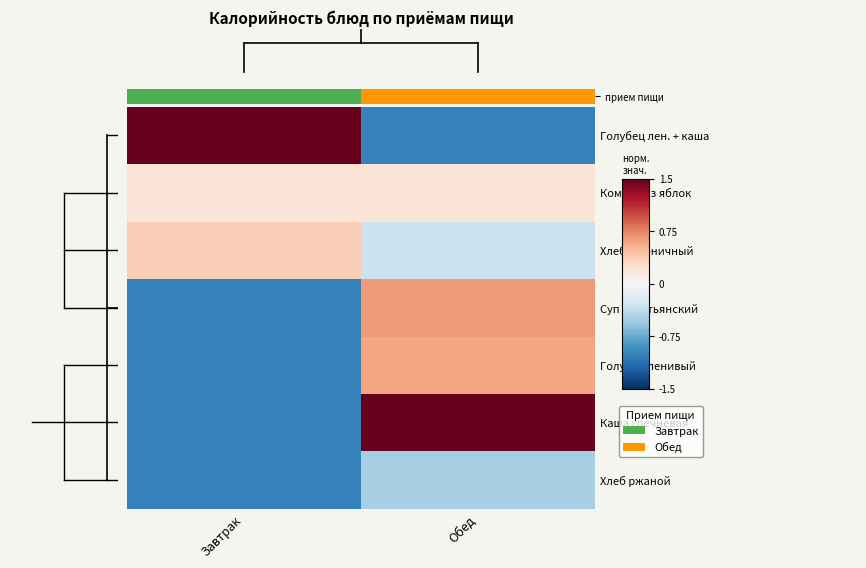

Reading right to left, extract all data points from this chart.

Голубец лен. + каша: Обед=-1.0	Завтрак=1.5
Компот из яблок: Обед=0.2	Завтрак=0.2
Хлеб пшеничный: Обед=-0.3	Завтрак=0.4
Суп крестьянский: Обед=0.6	Завтрак=-1.0
Голубец ленивый: Обед=0.6	Завтрак=-1.0
Каша гречневая: Обед=1.5	Завтрак=-1.0
Хлеб ржаной: Обед=-0.5	Завтрак=-1.0